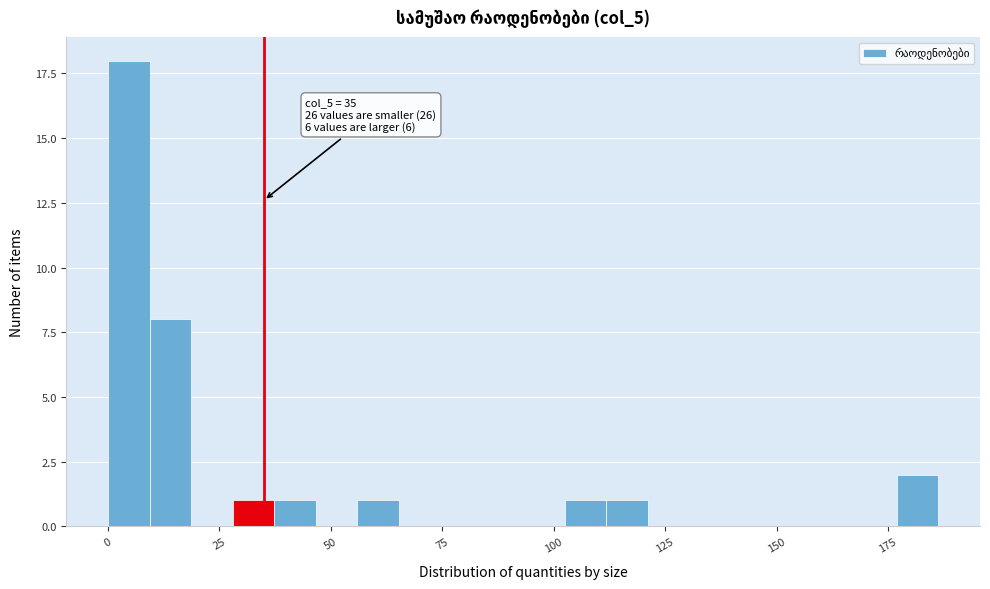

Read against the x-axis, roughly where is the centre of the tallest bar?

5